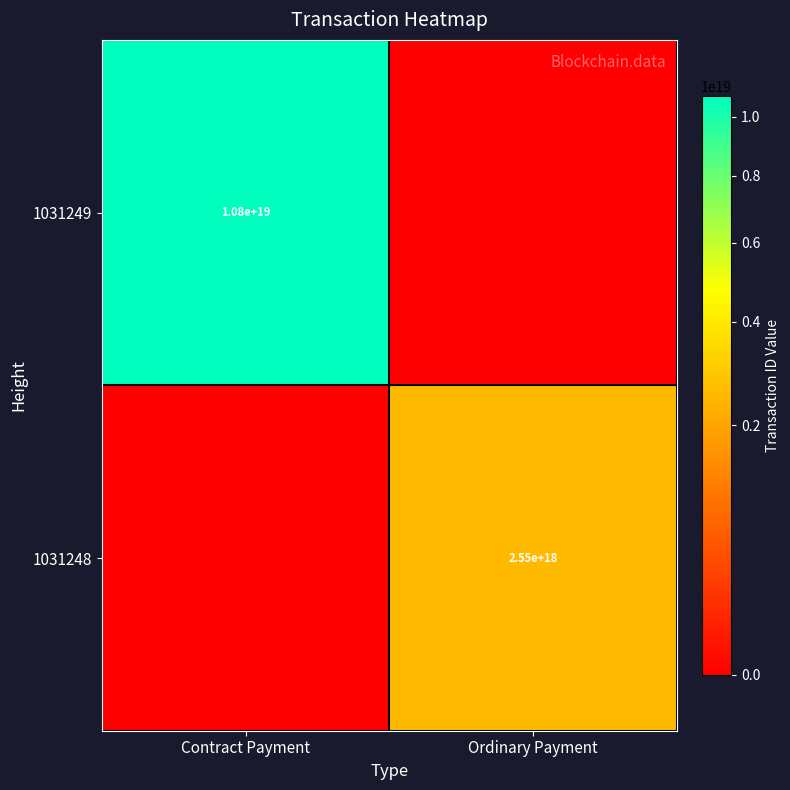

The 1031248 series shows 3611178264228387840 at Ordinary Payment. True or false?

False